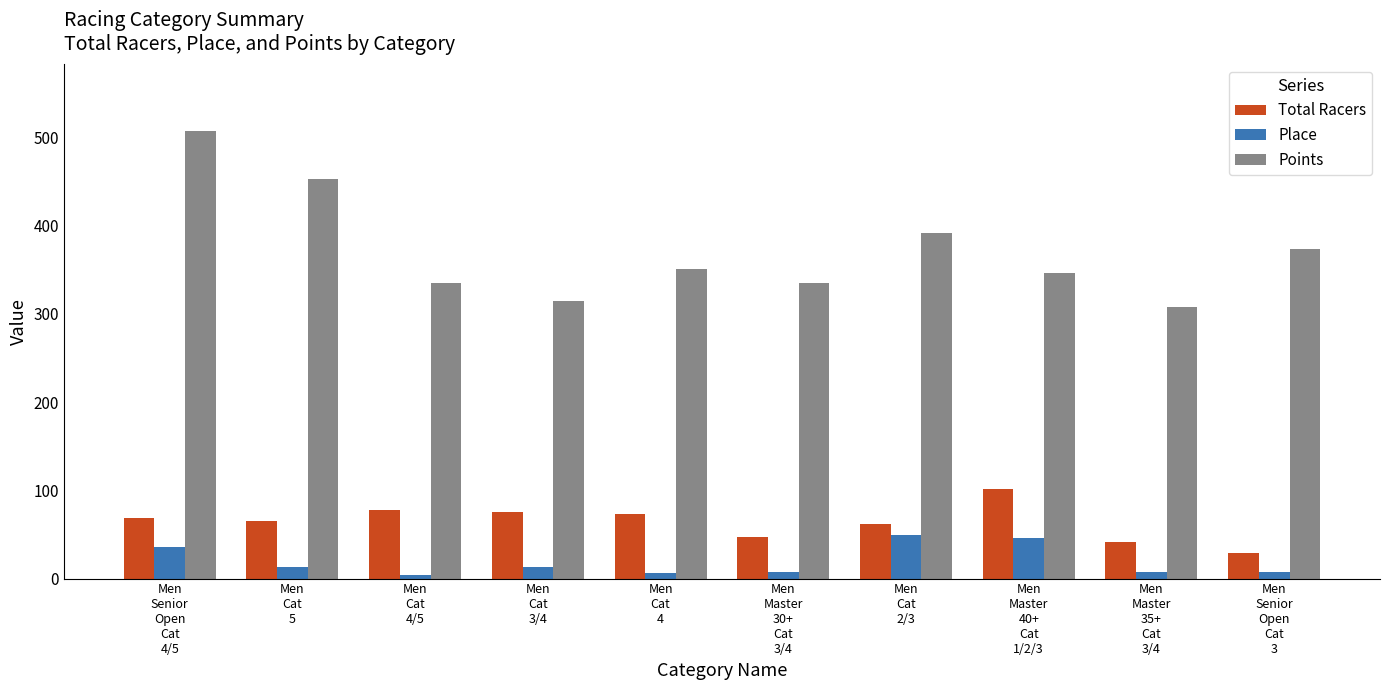

What are all the series names shown in the legend?

Total Racers, Place, Points